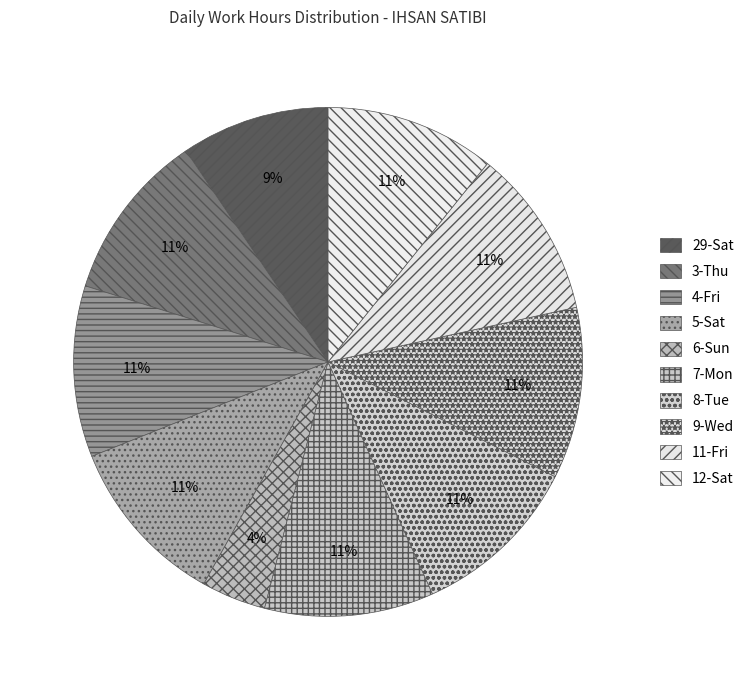

Which slice is the largest?

9-Wed